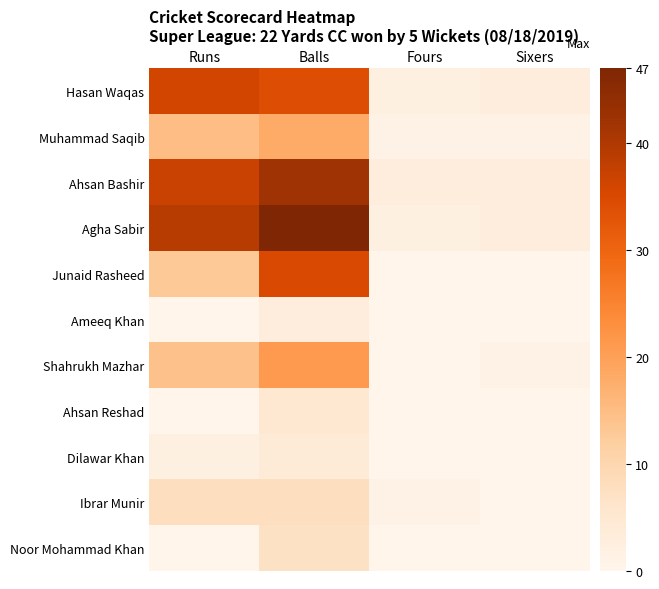

At Fours, list the series in order from smallest to largest.

Junaid Rasheed, Ameeq Khan, Shahrukh Mazhar, Ahsan Reshad, Dilawar Khan, Noor Mohammad Khan, Muhammad Saqib, Ibrar Munir, Hasan Waqas, Agha Sabir, Ahsan Bashir